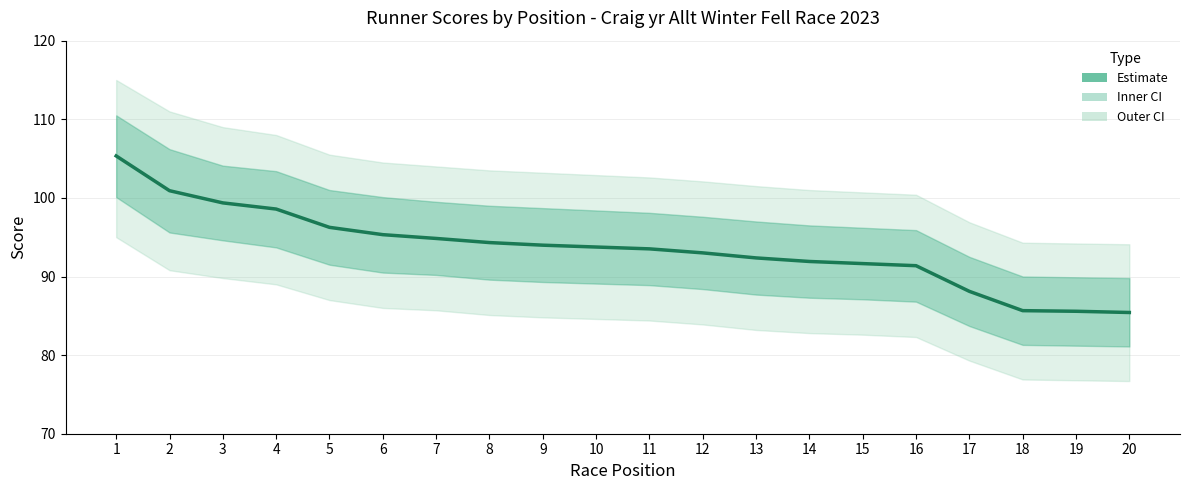

How many data points are above 93?

12